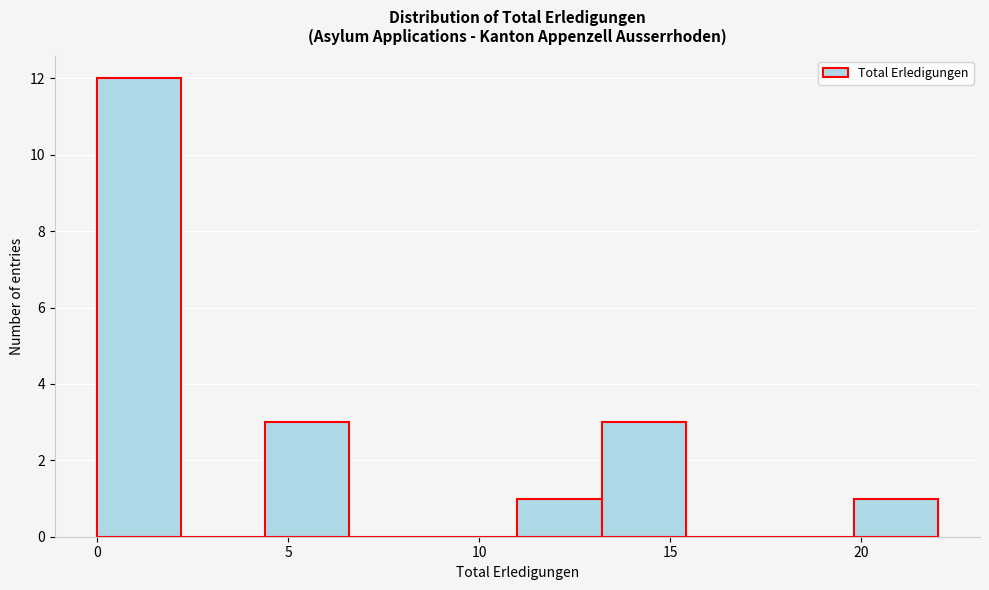

How tall is the bar that spans 11.0 to 13.2 on the x-axis? Neither the bar edges nor the heights are printed on the chart, so give them approximately, as read against the axes.

1